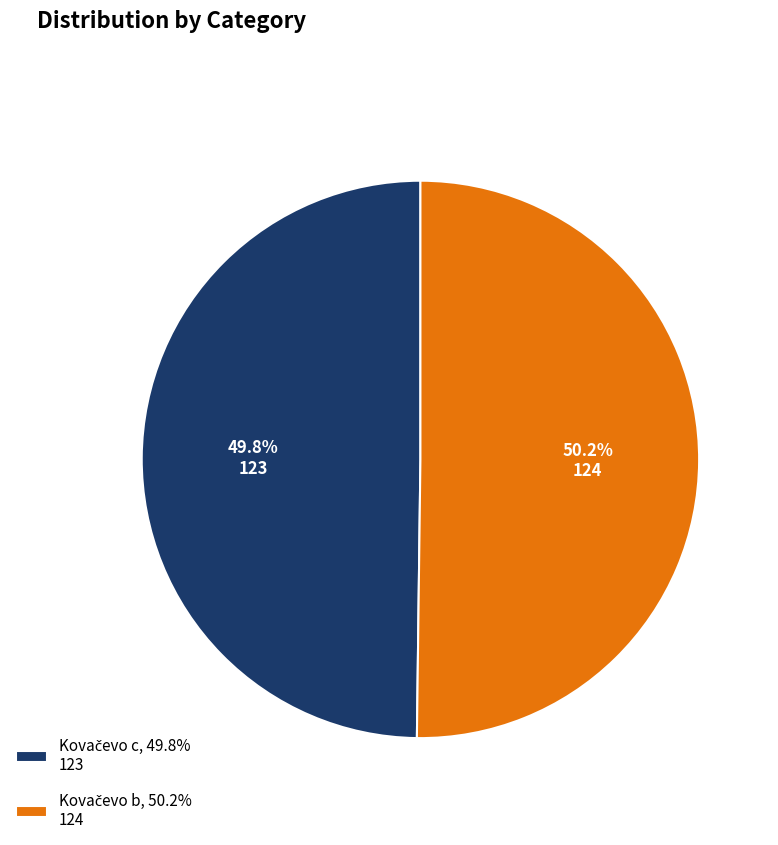

Is there any slice that represents more than half of the pie?

Yes